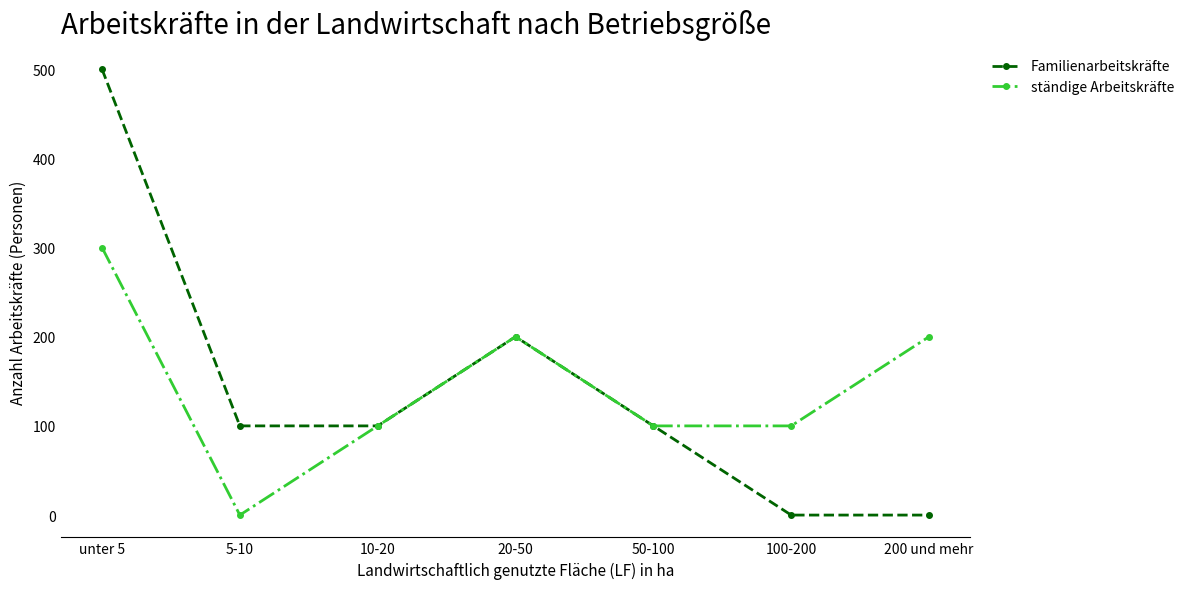

How many distinct data groups are displayed?

2